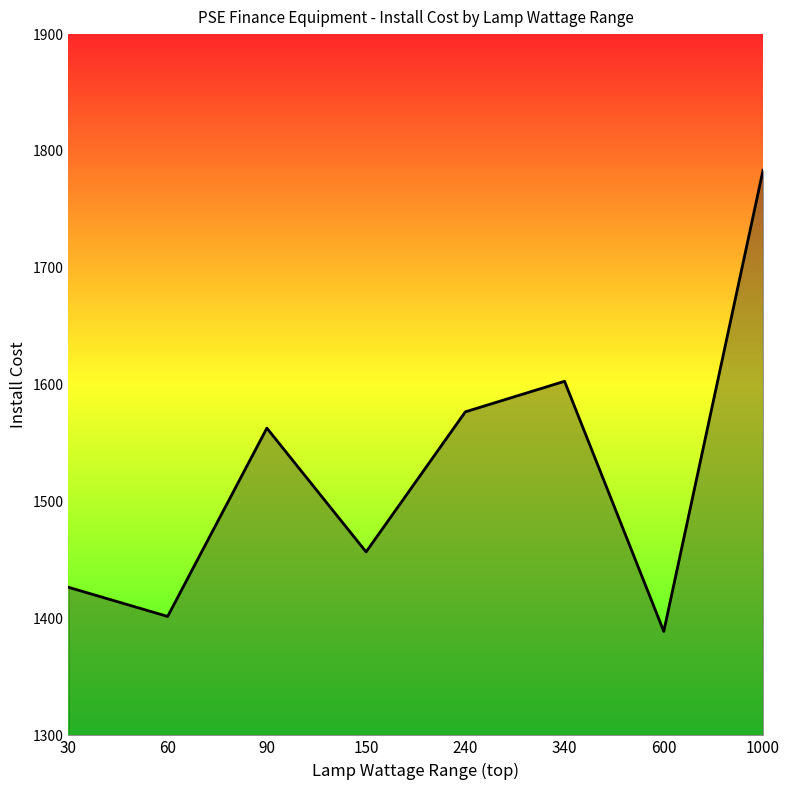

What is the average value?

1525.1